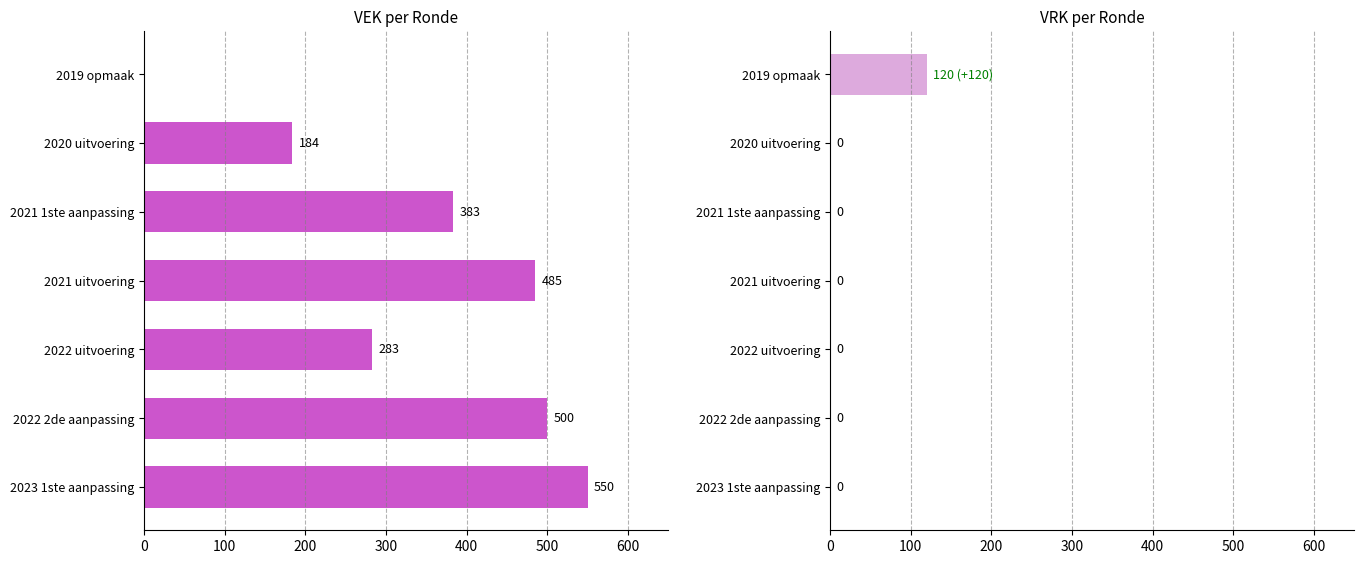

What is the highest value of the VRK series?

120